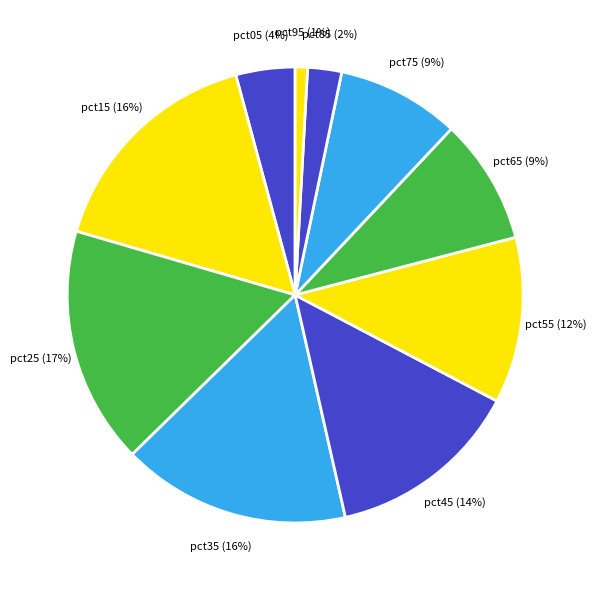

Count the number of slices in the pie.

10